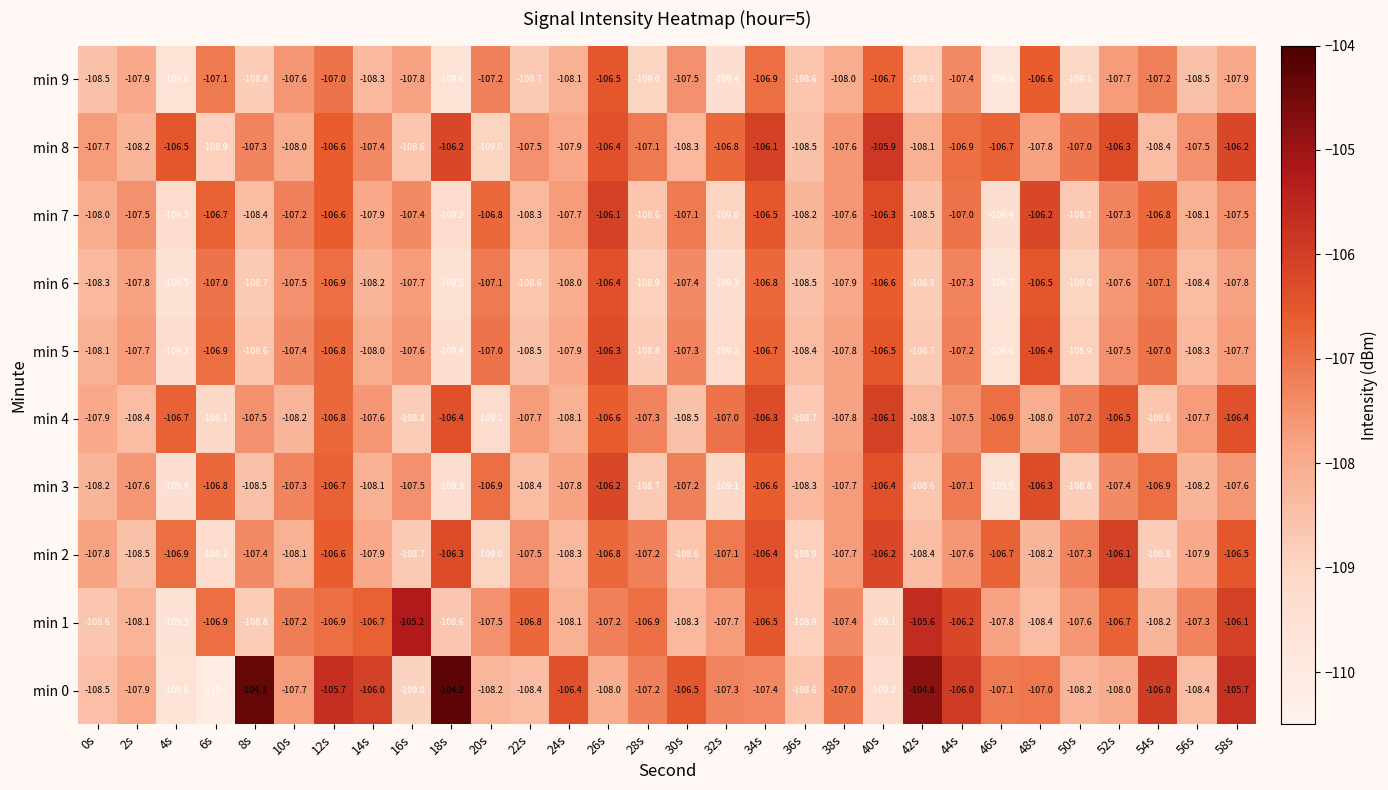

Which series changed the most between 10s and 58s?

min 0